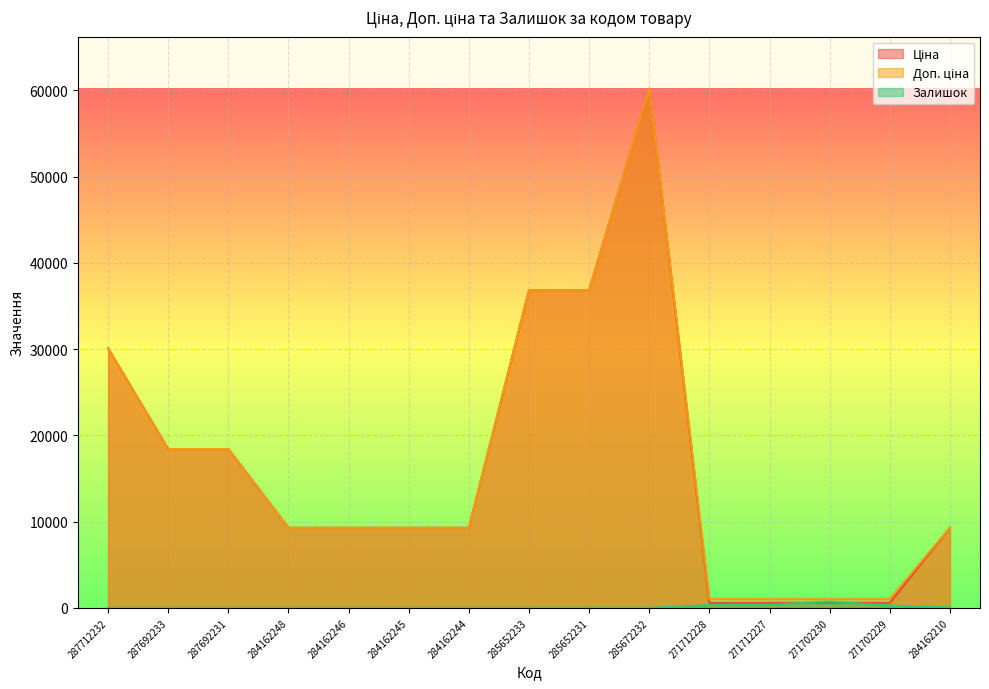

Which has a higher value, 287692231 or 271702229?

287692231